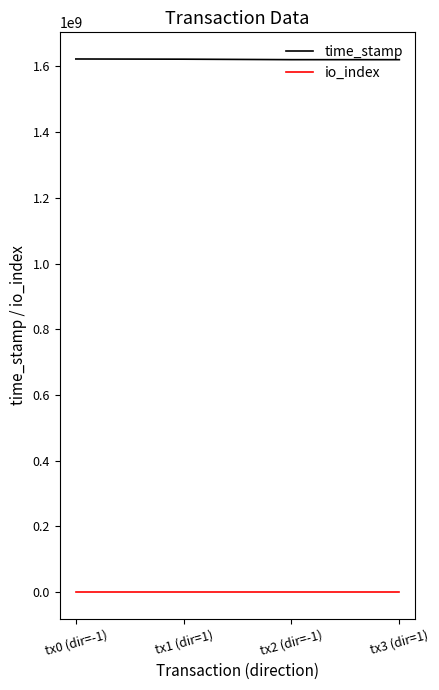

What are all the series names shown in the legend?

time_stamp, io_index